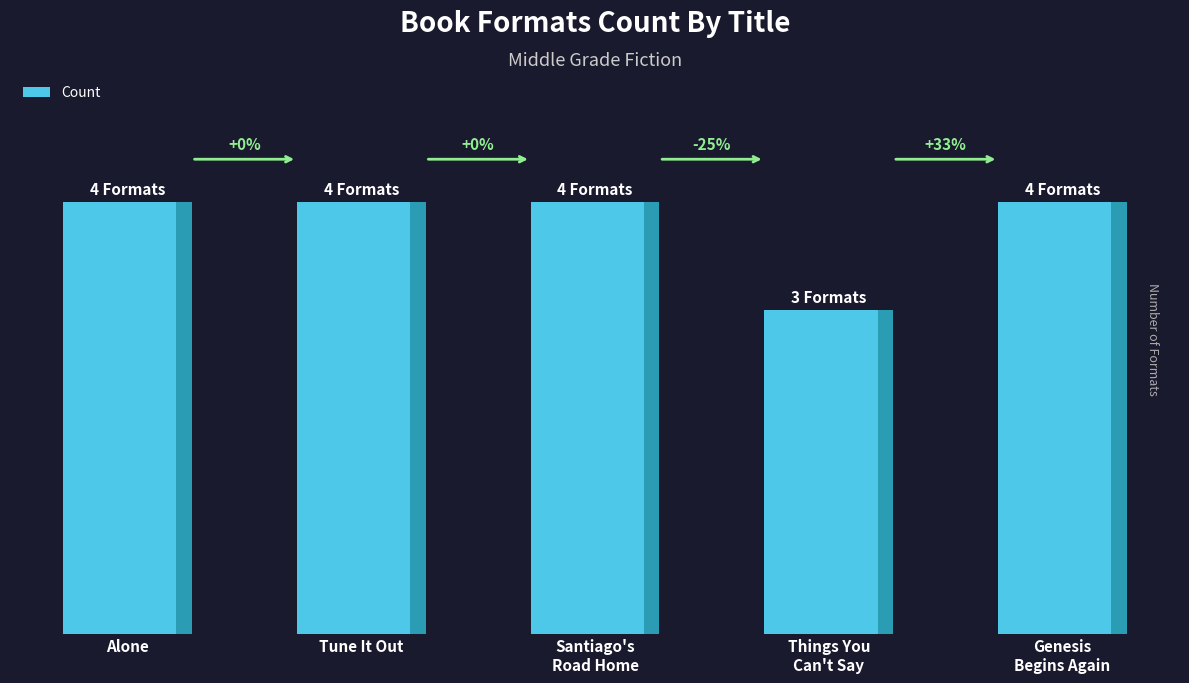

Which category has the lowest value across all series?

Things You
Can't Say